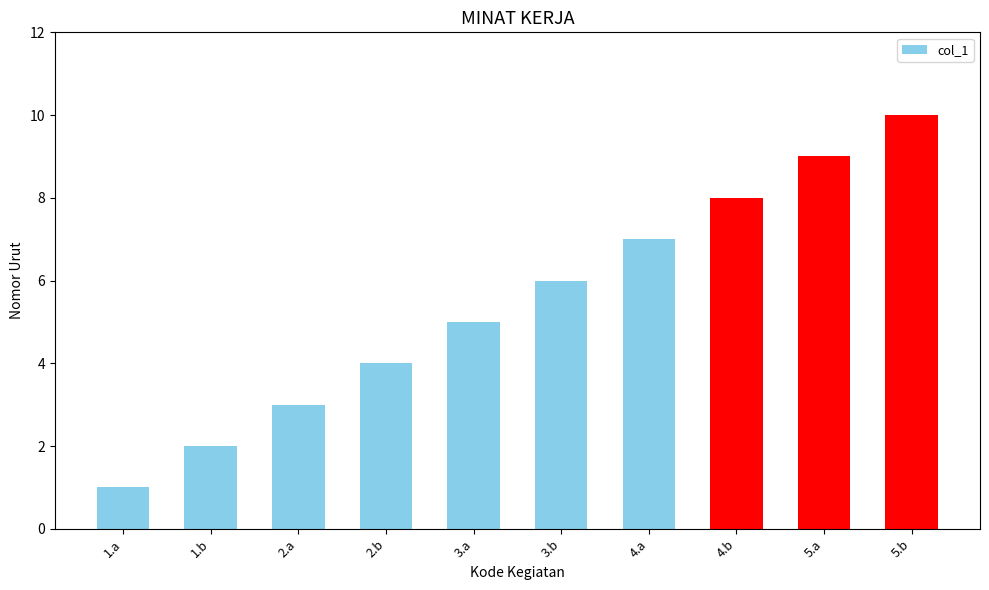

True or false: the data shows 7 at 4.a.

True